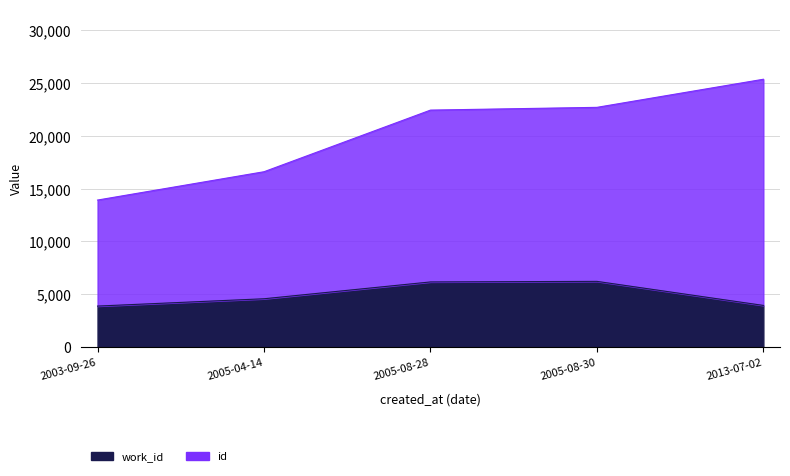

The value at 2013-07-02 is 3938. True or false?

True